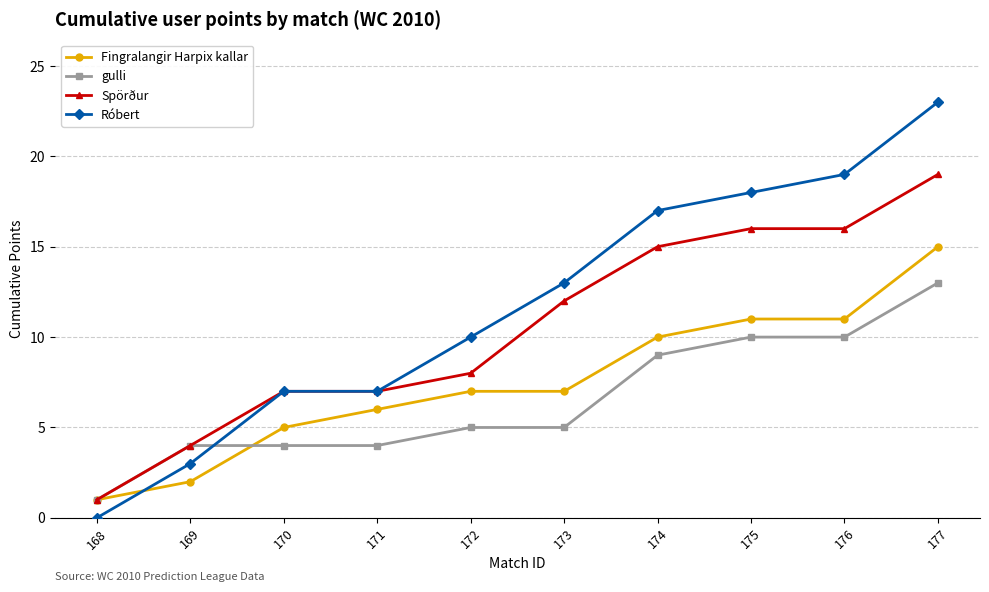

Which series has the largest range (max minus min)?

Róbert